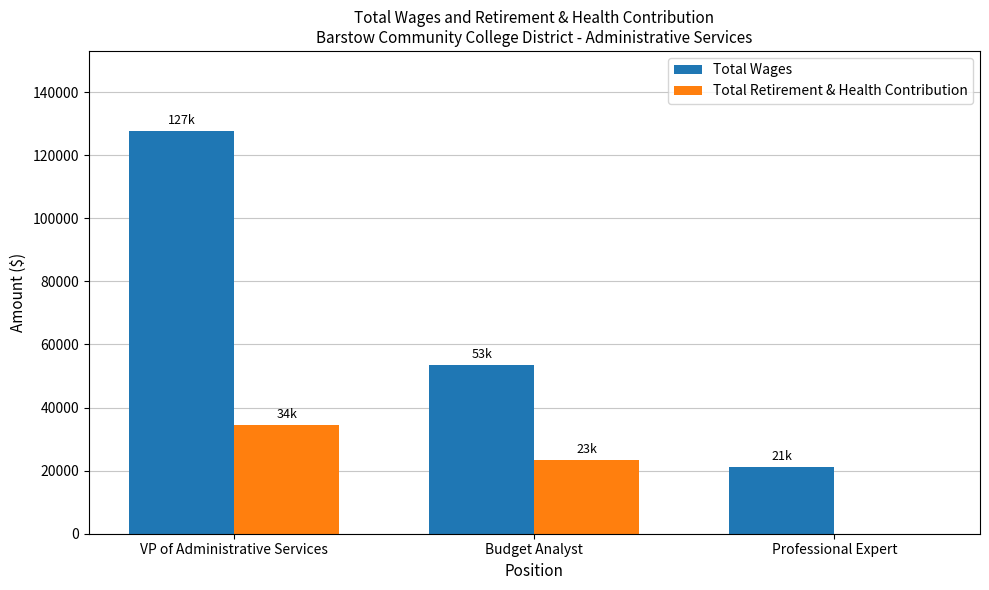

What is the sum of all Total Wages values?

202128